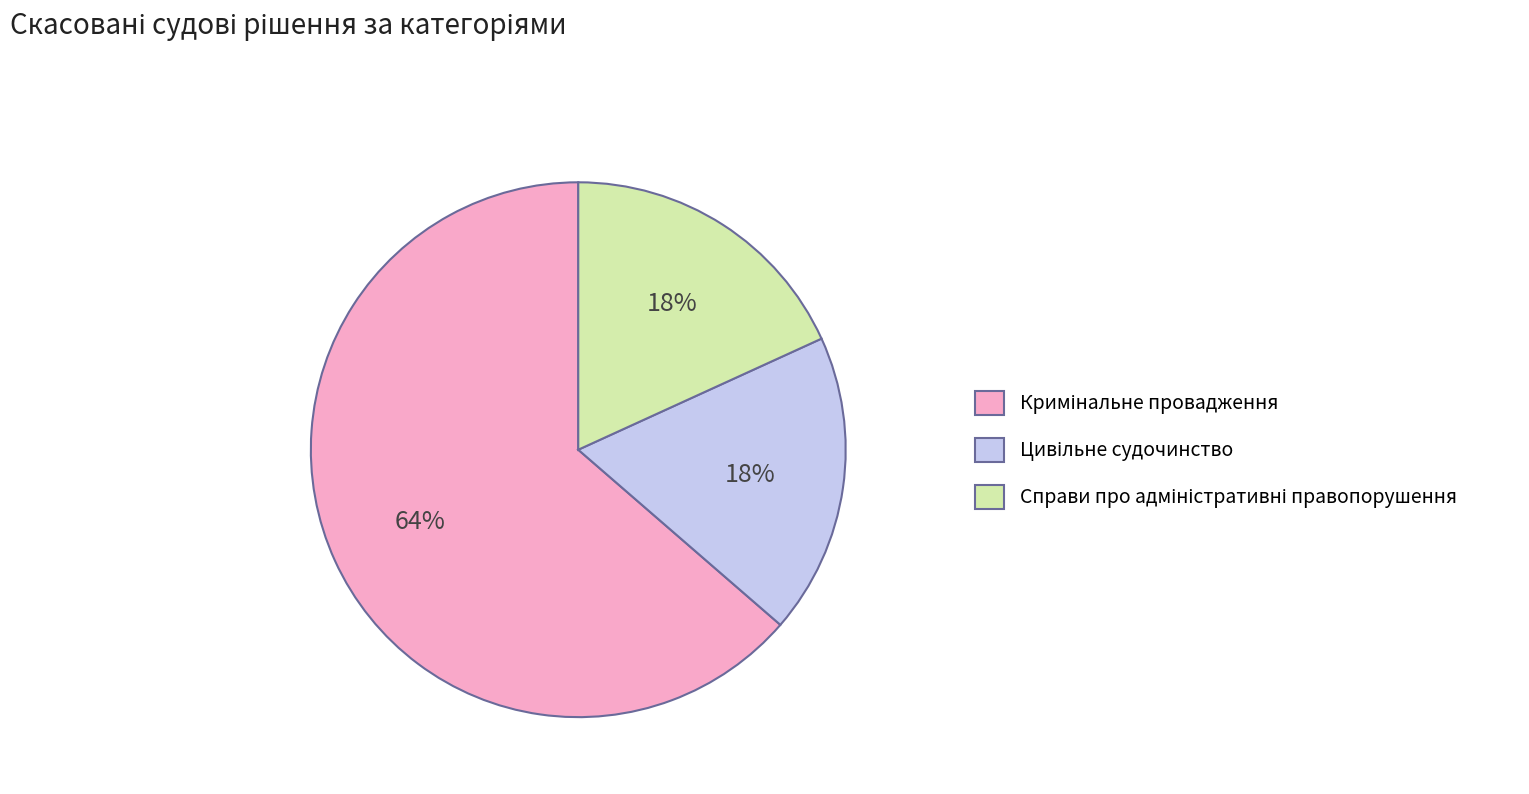

Is there any slice that represents more than half of the pie?

Yes